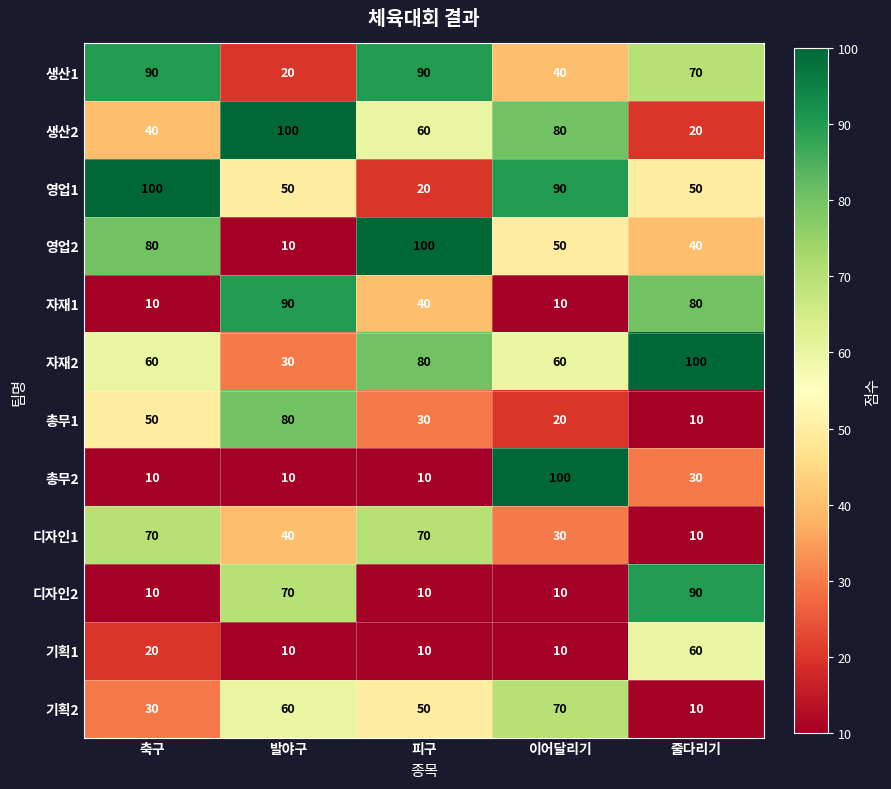

How many 기획2 values are between 30 and 60?

3